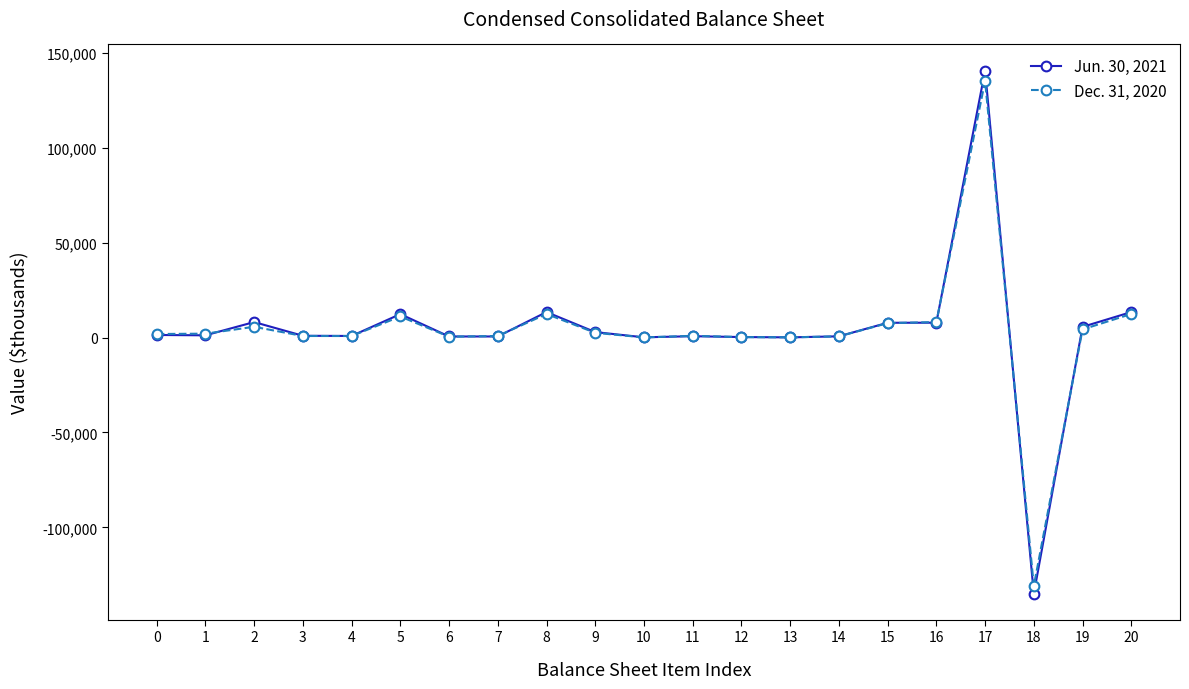

True or false: Dec. 31, 2020 has more than 0 interior local peaks.

True